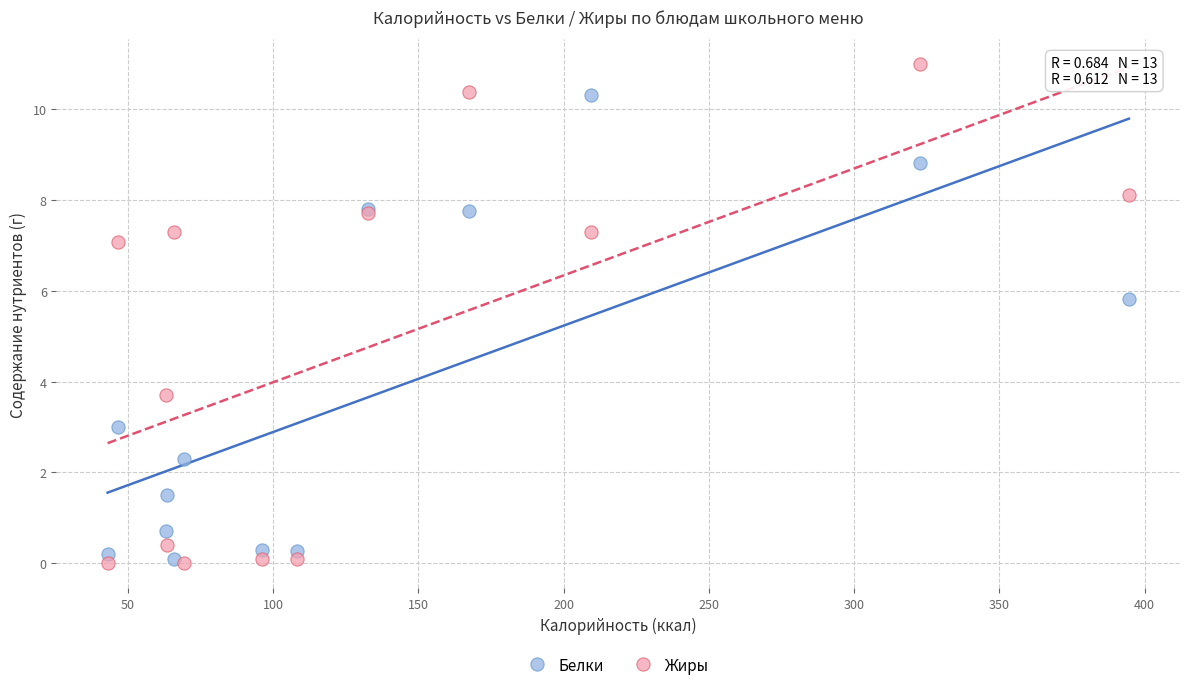

In the Белки series, what Y value is closest to 5?

5.8